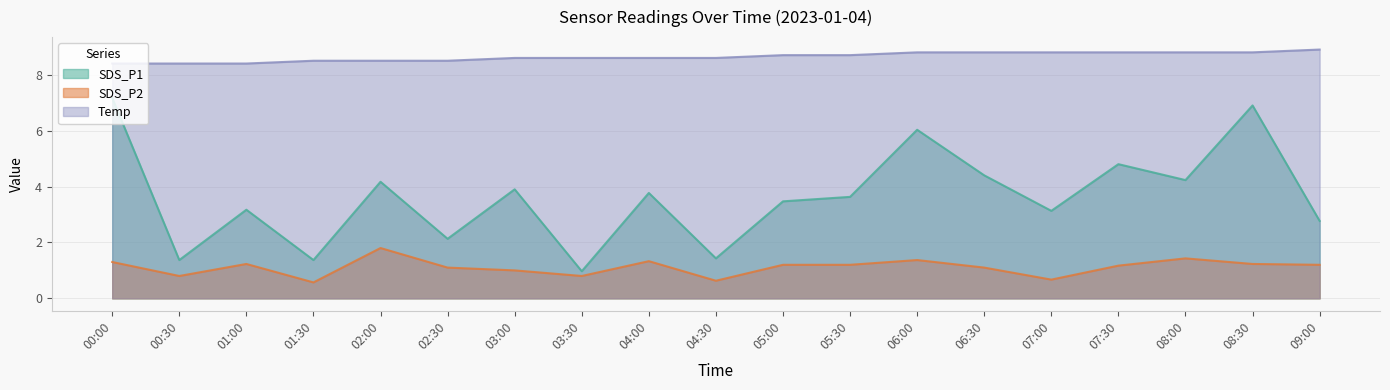

List the series in order of their peak value, highest first.

Temp, SDS_P1, SDS_P2